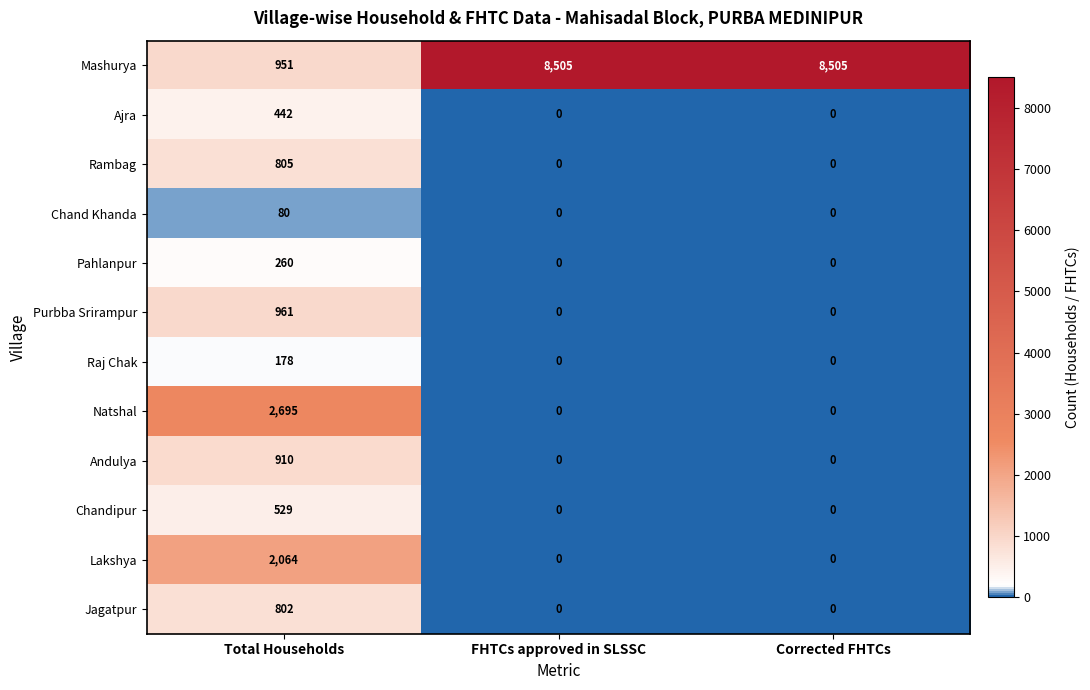

Between Total Households and Corrected FHTCs, which series saw the biggest shift?

Mashurya